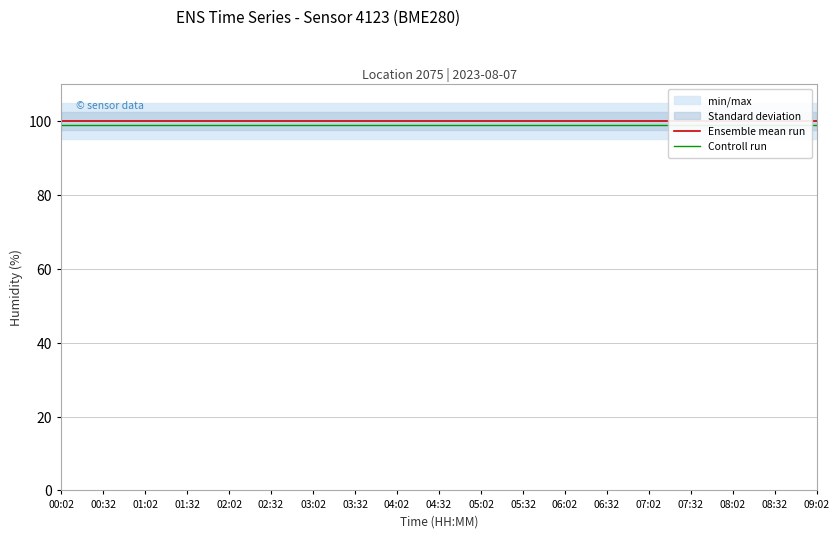

Reading left to right, transcribe all the data shown in this chart.

Ensemble mean run: 100	100	100	100	100	100	100	100	100	100	100	100	100	100	100	100	100	100	100
Controll run: 99	99	99	99	99	99	99	99	99	99	99	99	99	99	99	99	99	99	99